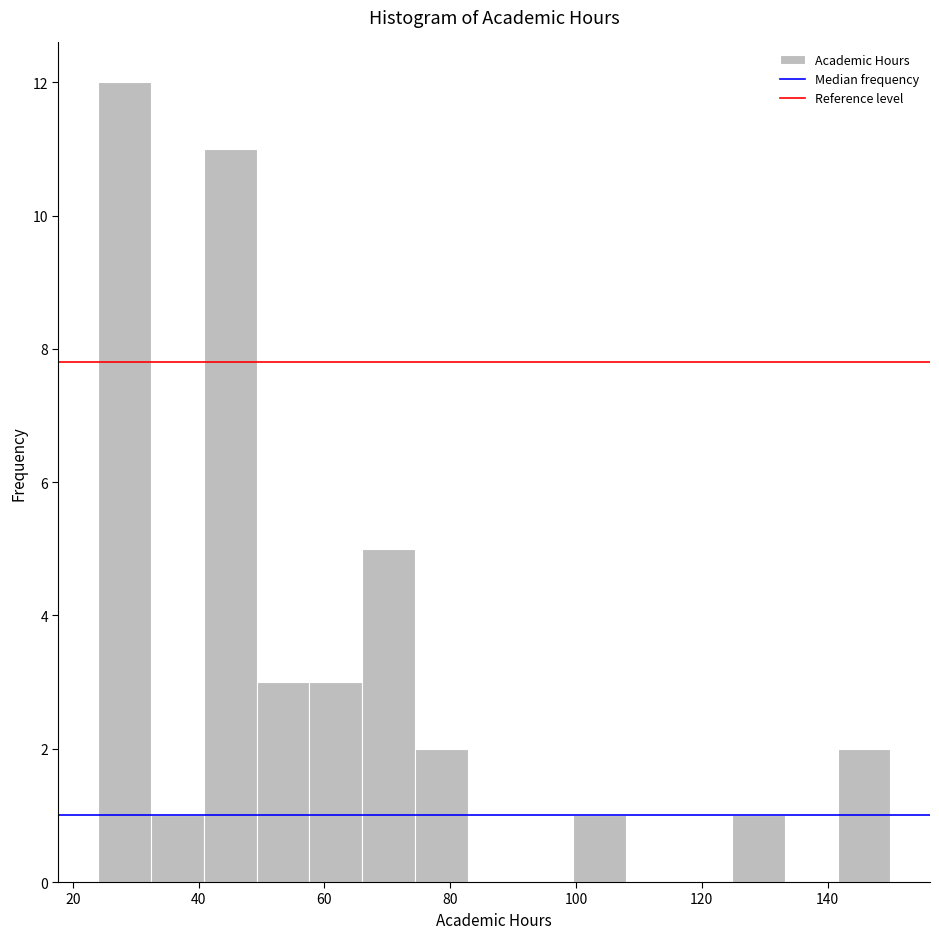

Which range on the x-axis has the tallest bar?

24.0 to 32.4